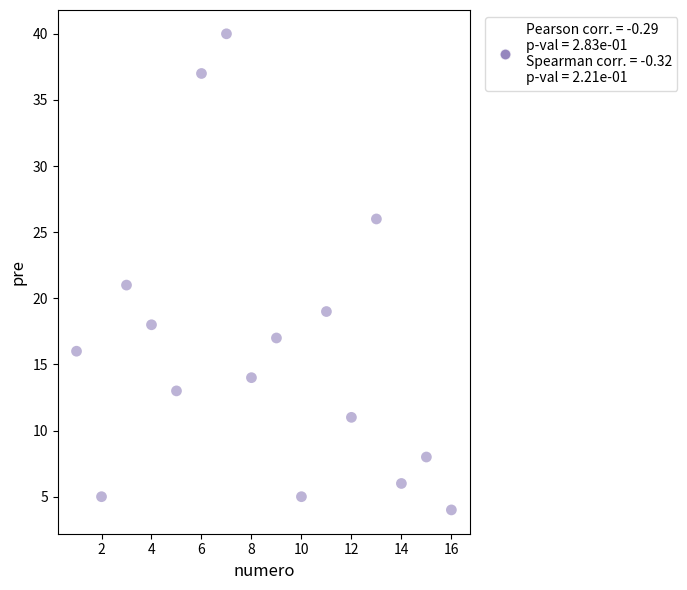

What is the range of Y values (max minus min)?

36